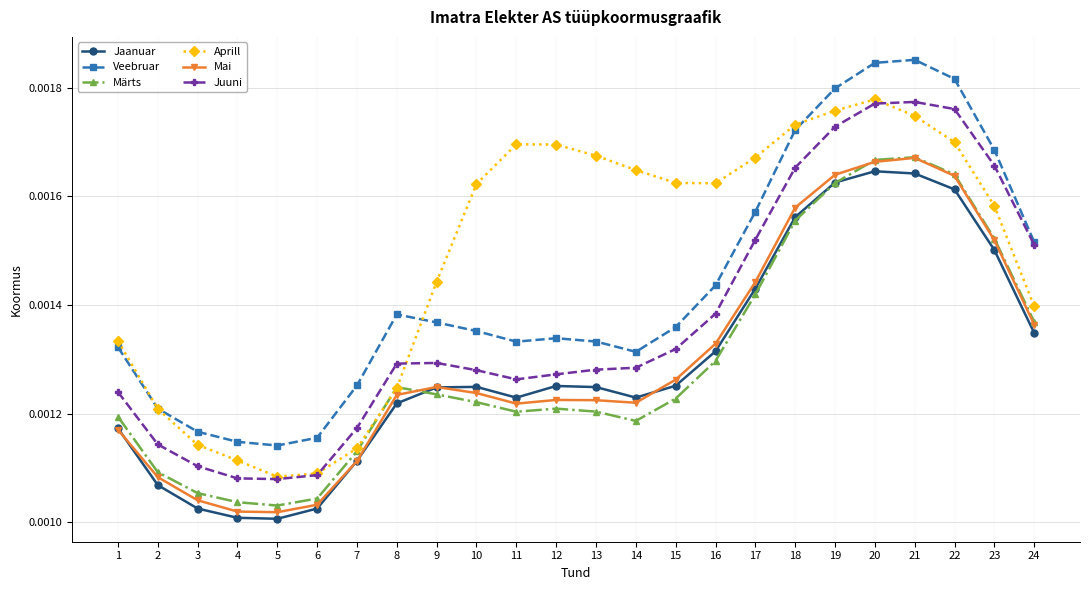

Between 2 and 3, which series saw the biggest shift?

Aprill